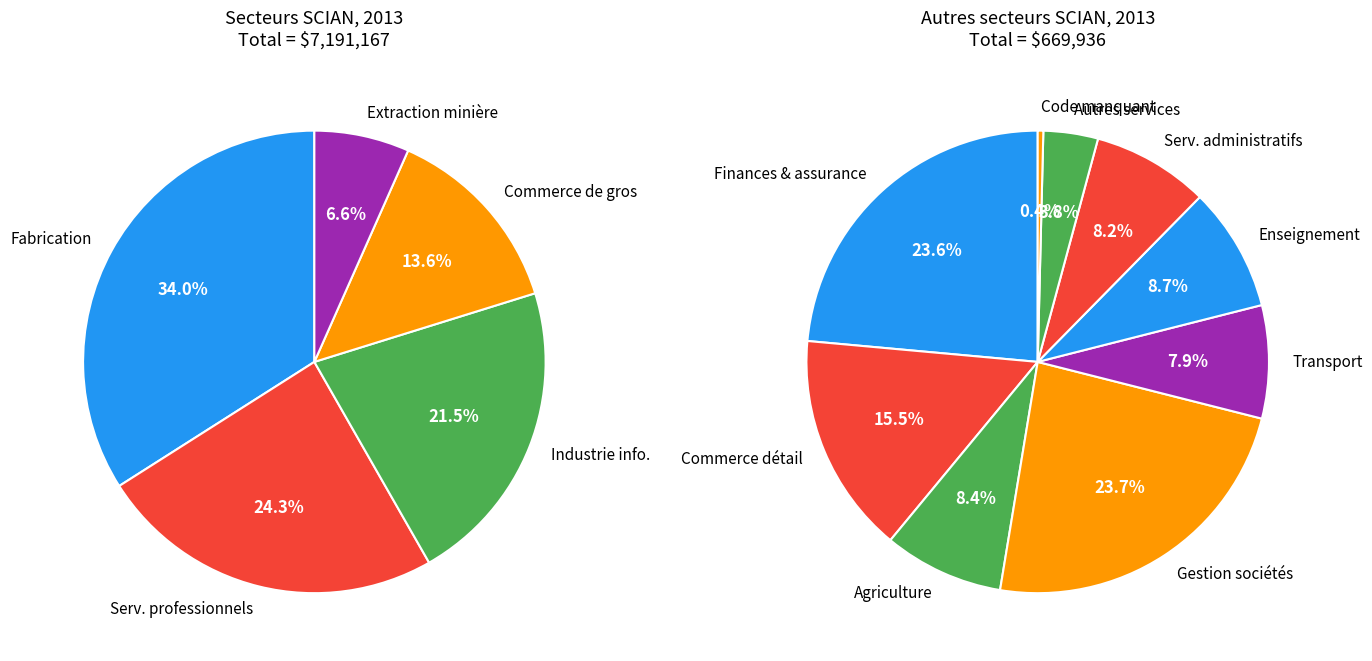

How many segments does this pie chart have?

14